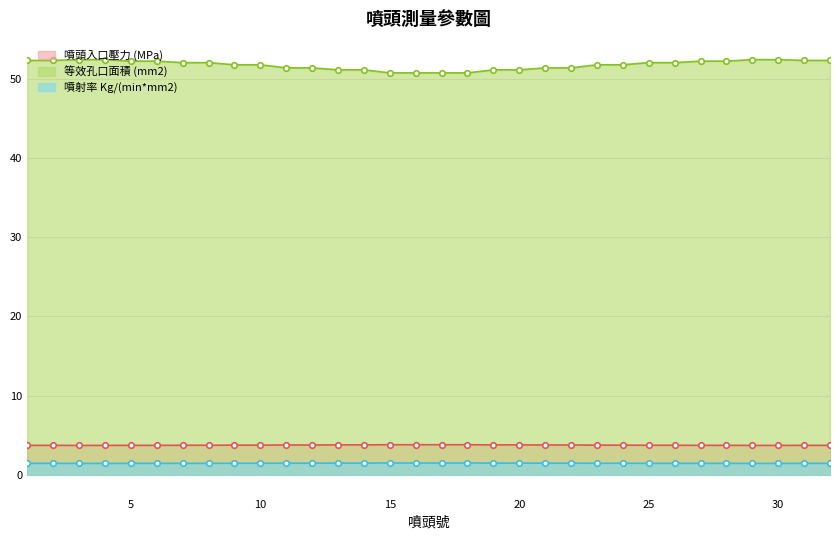

What is the difference between the second highest and second lowest values in the 等效孔口面積 (mm2) series?

1.7